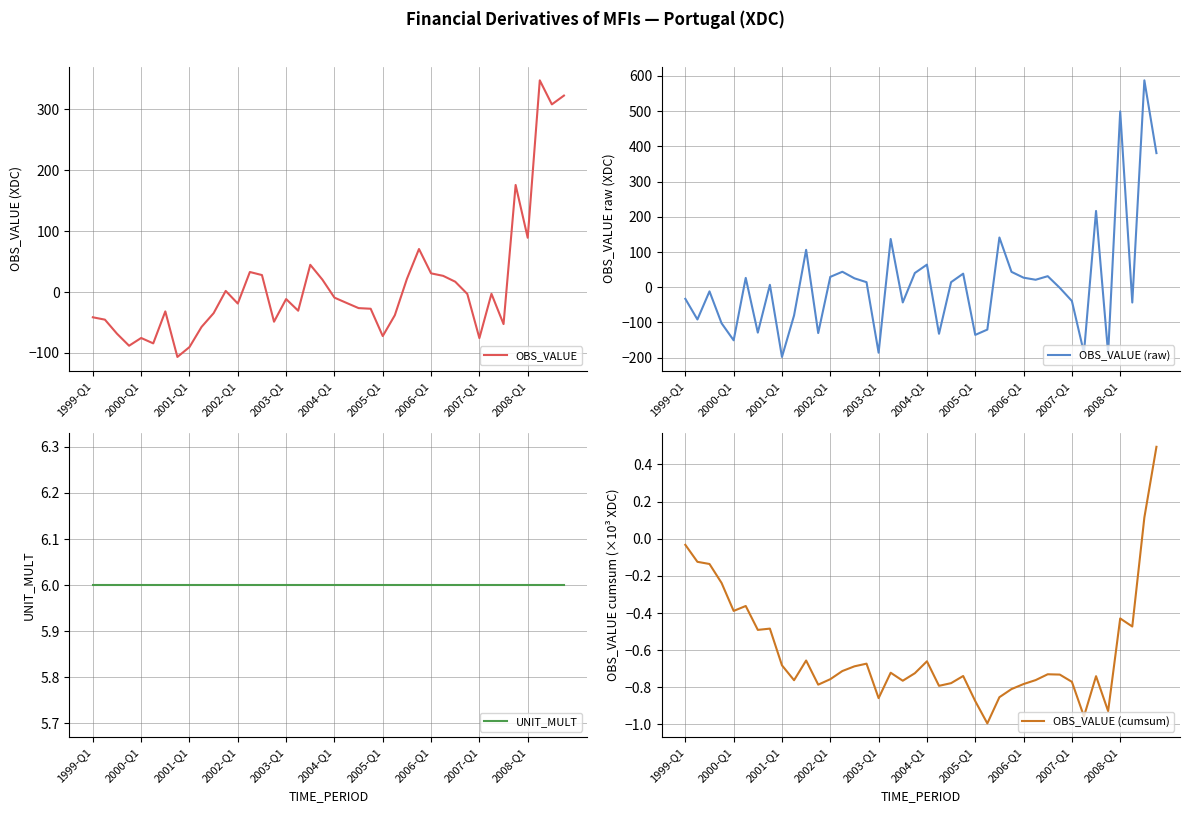

True or false: UNIT_MULT and OBS_VALUE (cumsum) cross at least once.

False